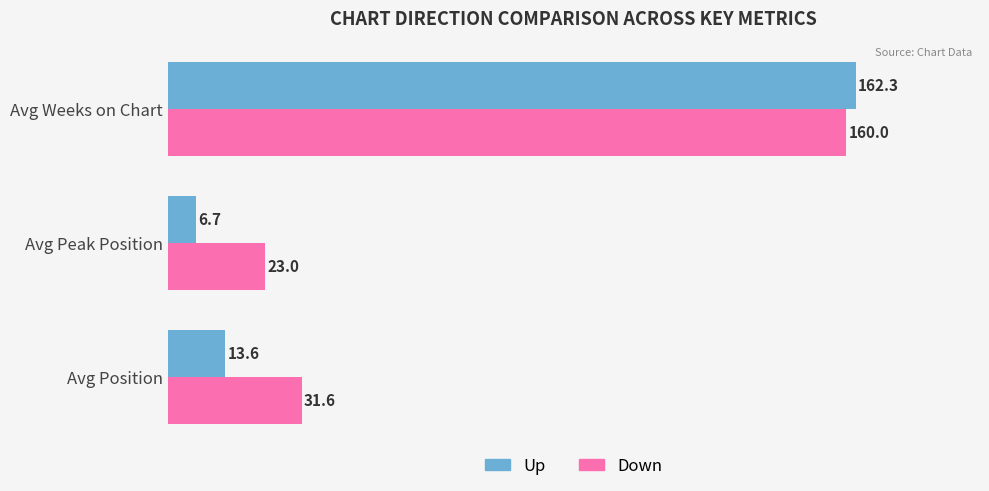

What is the average value of the Down series?

71.5